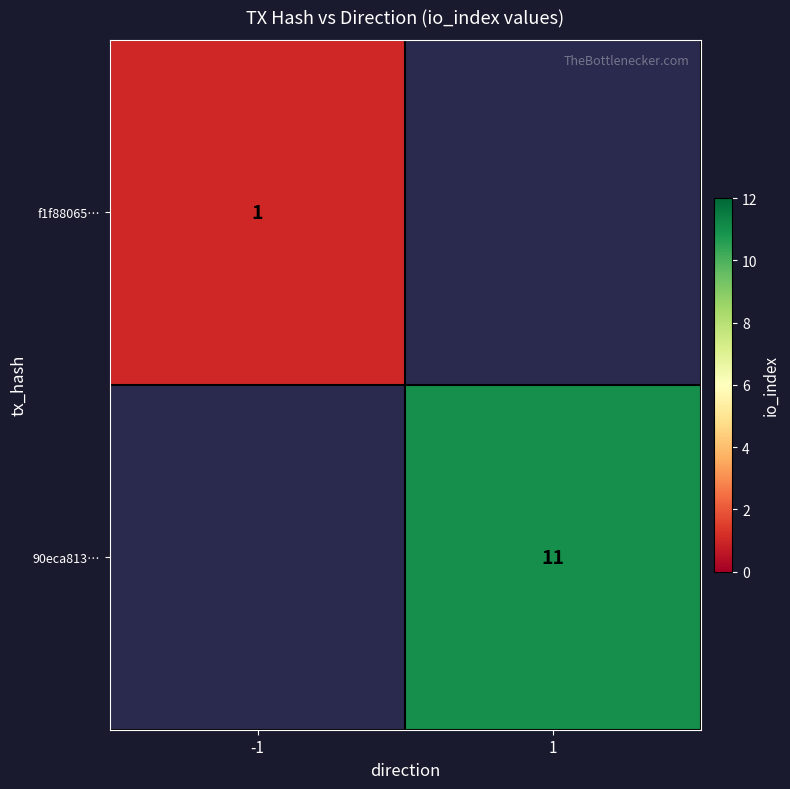

True or false: f1f88065… has a value of 0.4 at -1.

False